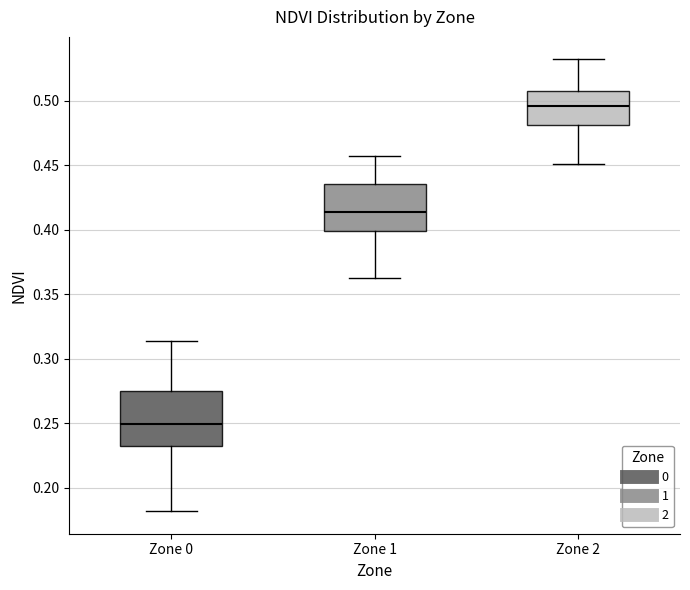

Reading left to right, transcribe this box plot: for each box, give where its median line is, the range the box spans, and where its two whiskers end, as read against the y-axis. The values are not printed on the chart, so give them approximately, as read against the axis.

Zone 0: median 0.250, box 0.230 to 0.275, whiskers 0.180 to 0.315
Zone 1: median 0.415, box 0.400 to 0.435, whiskers 0.360 to 0.455
Zone 2: median 0.495, box 0.480 to 0.505, whiskers 0.450 to 0.530